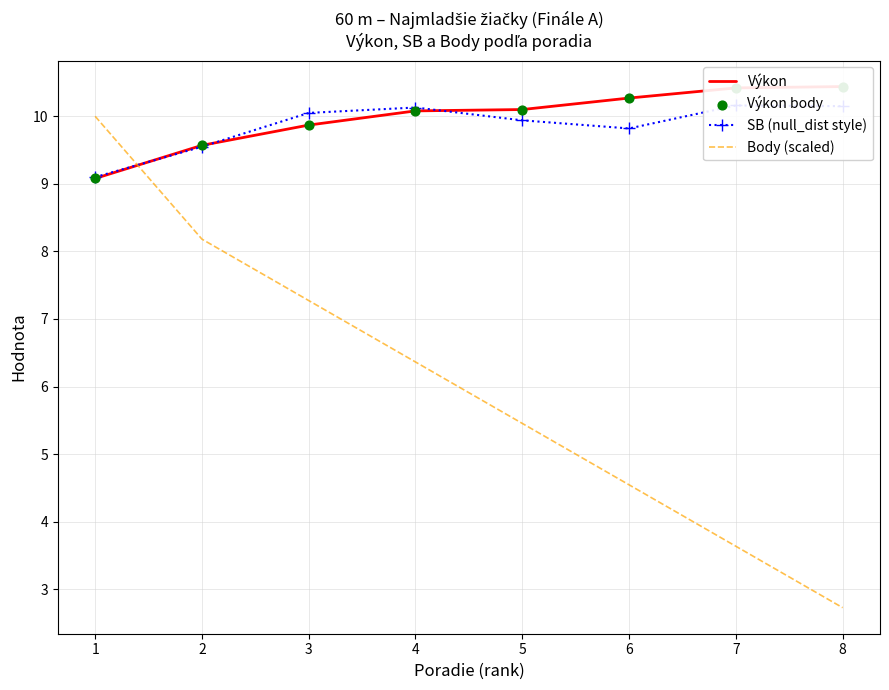

Is the value of Body (scaled) at 2 greater than the value of SB (null_dist style) at 1?

No